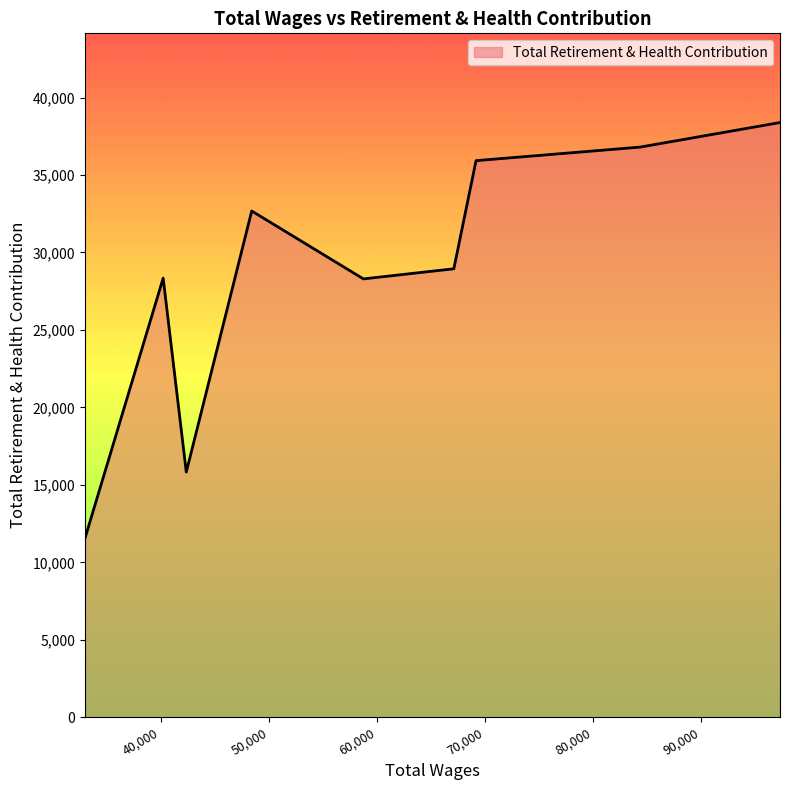

What is the smallest value displayed?

11534